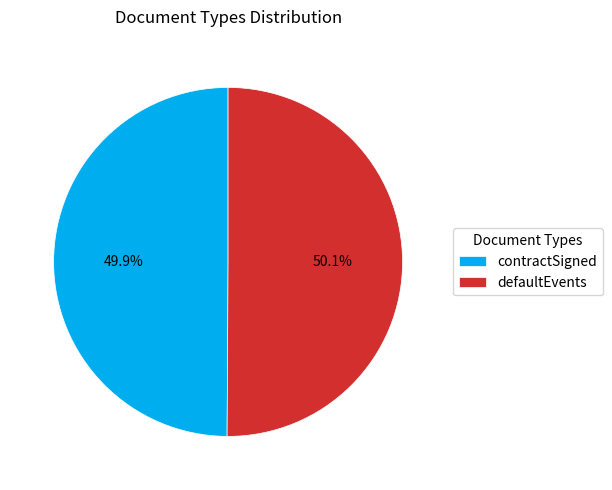

True or false: contractSigned accounts for 56% of the total.

False